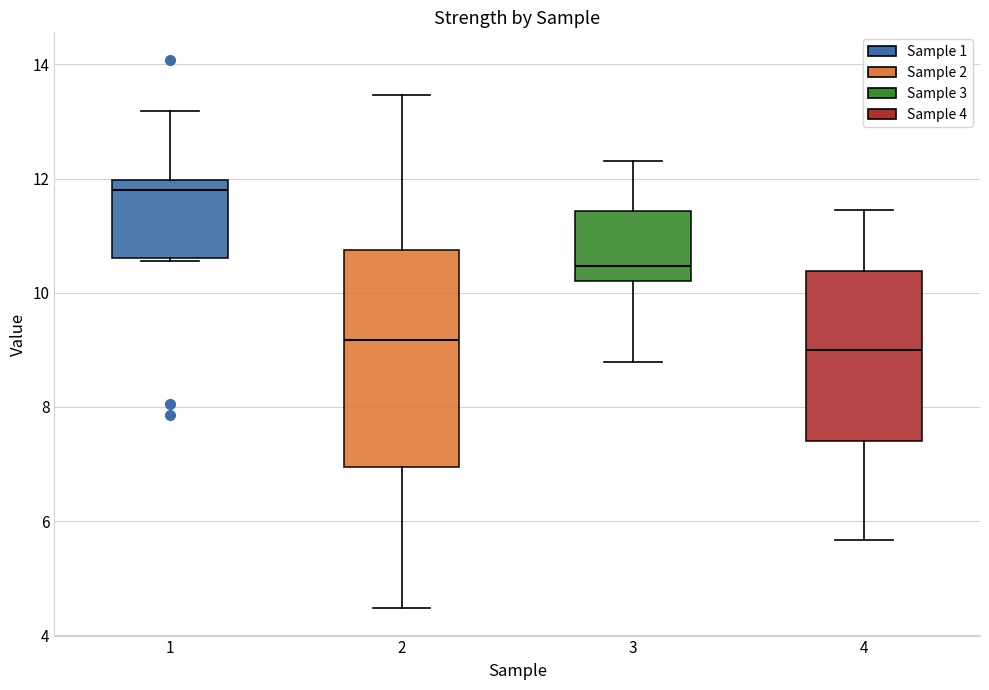

Reading left to right, transcribe this box plot: for each box, give where its median line is, the range the box spans, and where its two whiskers end, as read against the y-axis. The values are not printed on the chart, so give them approximately, as read against the axis.

1: median 11.8, box 10.6 to 12.0, whiskers 10.6 to 13.2
2: median 9.2, box 7.0 to 10.8, whiskers 4.4 to 13.4
3: median 10.4, box 10.2 to 11.4, whiskers 8.8 to 12.4
4: median 9.0, box 7.4 to 10.4, whiskers 5.6 to 11.4